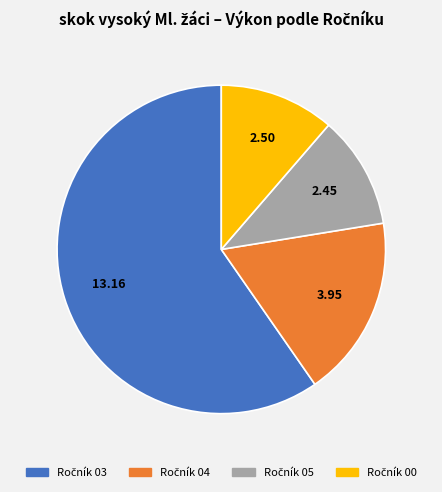

Does any single category account for the majority?

Yes